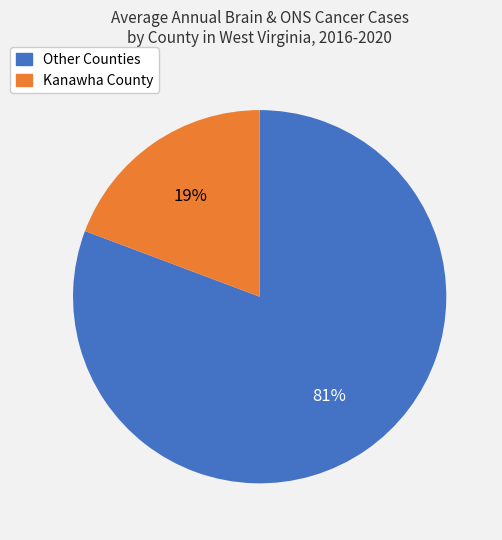

To the nearest percent, what percentage of the pie is Kanawha County?

19%